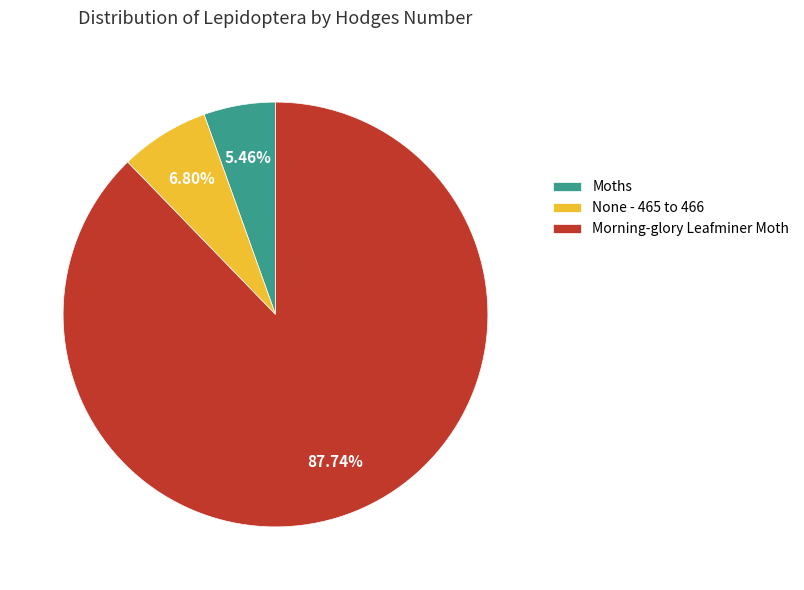

What percentage do None - 465 to 466 and Morning-glory Leafminer Moth together represent?

94.5%